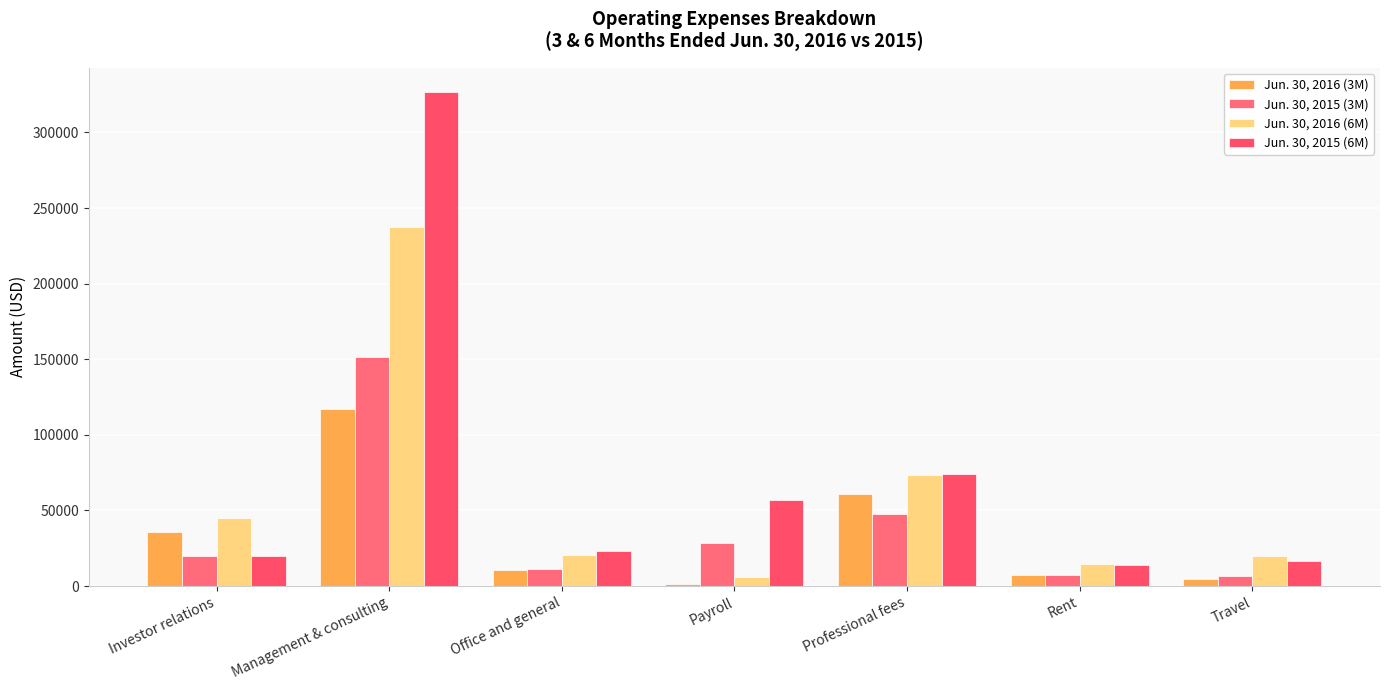

What position from the left is Rent?

6